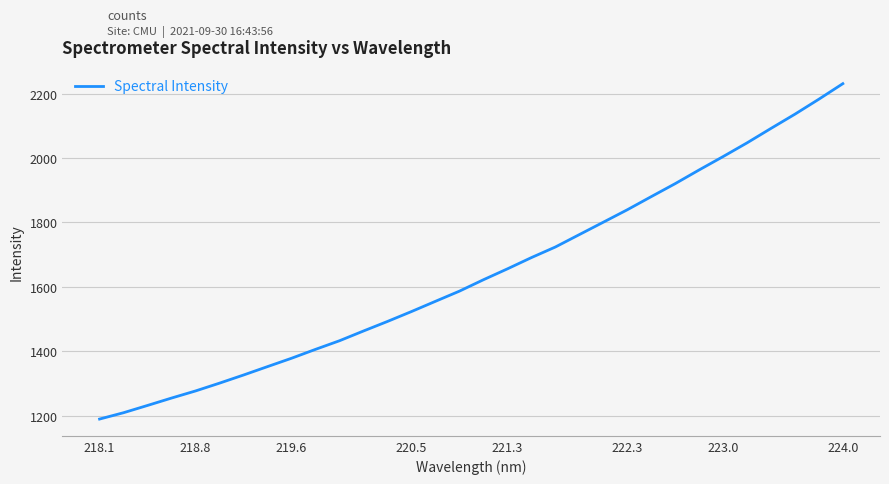

What is the sum of all values?

52537.3